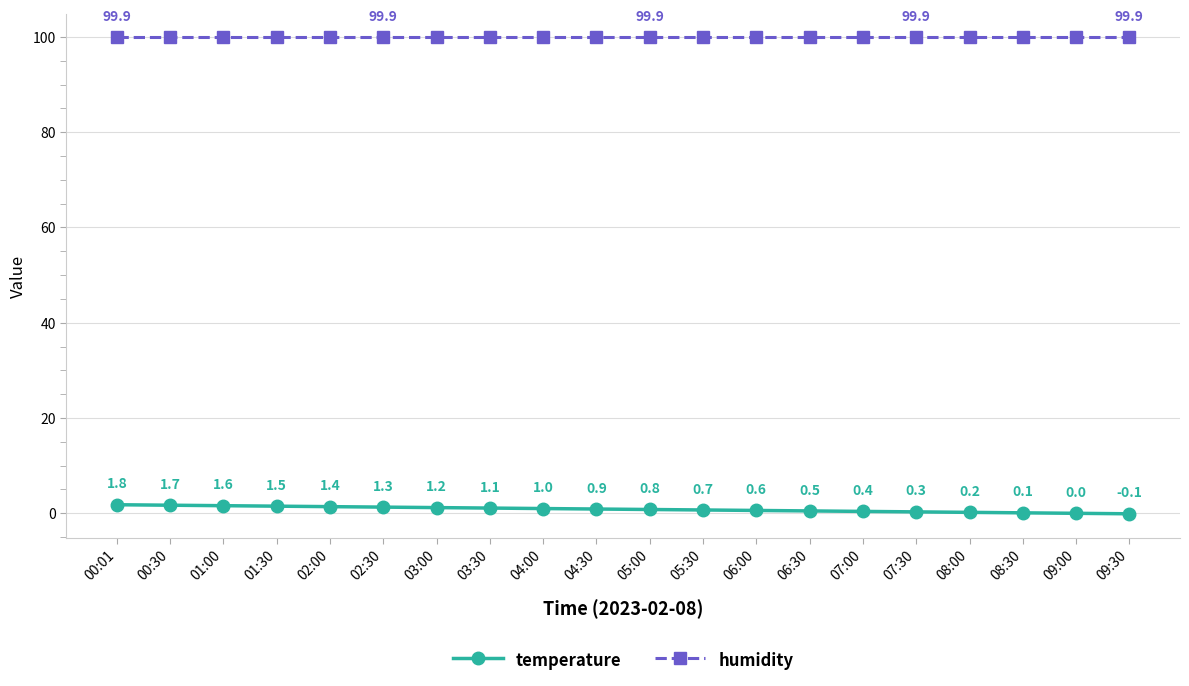

List the series in order of their overall mean, lowest first.

temperature, humidity